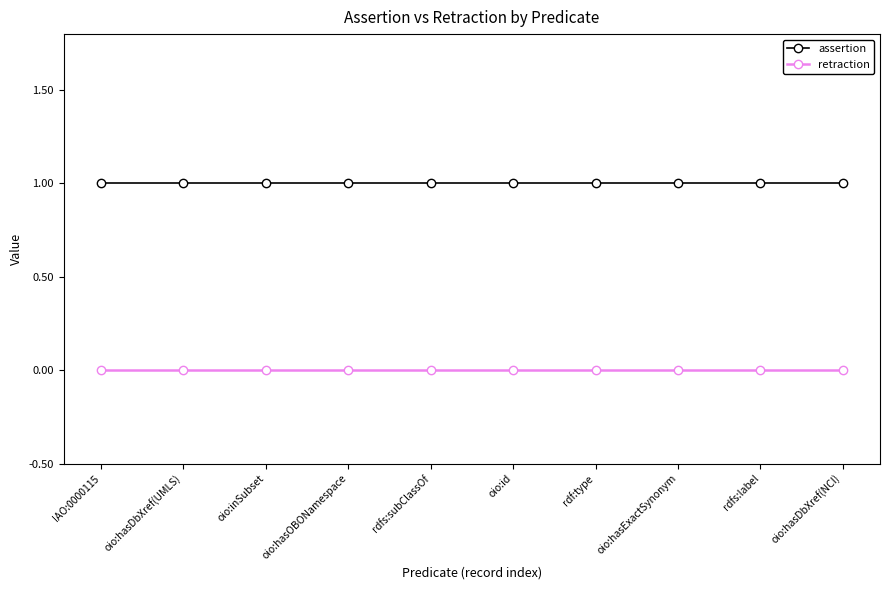

Rank the series by their average value, from lowest to highest.

retraction, assertion